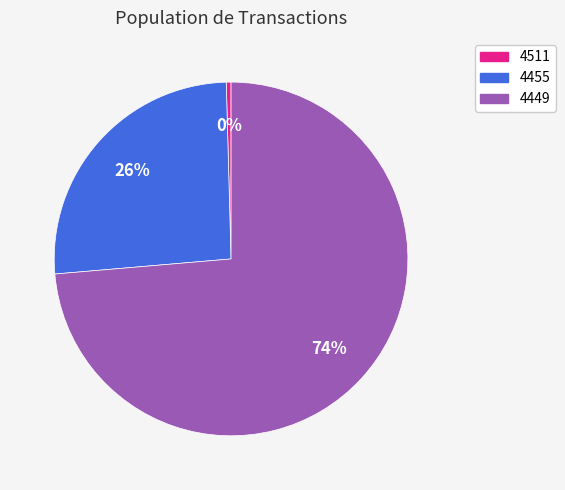

True or false: 4455 accounts for 39% of the total.

False